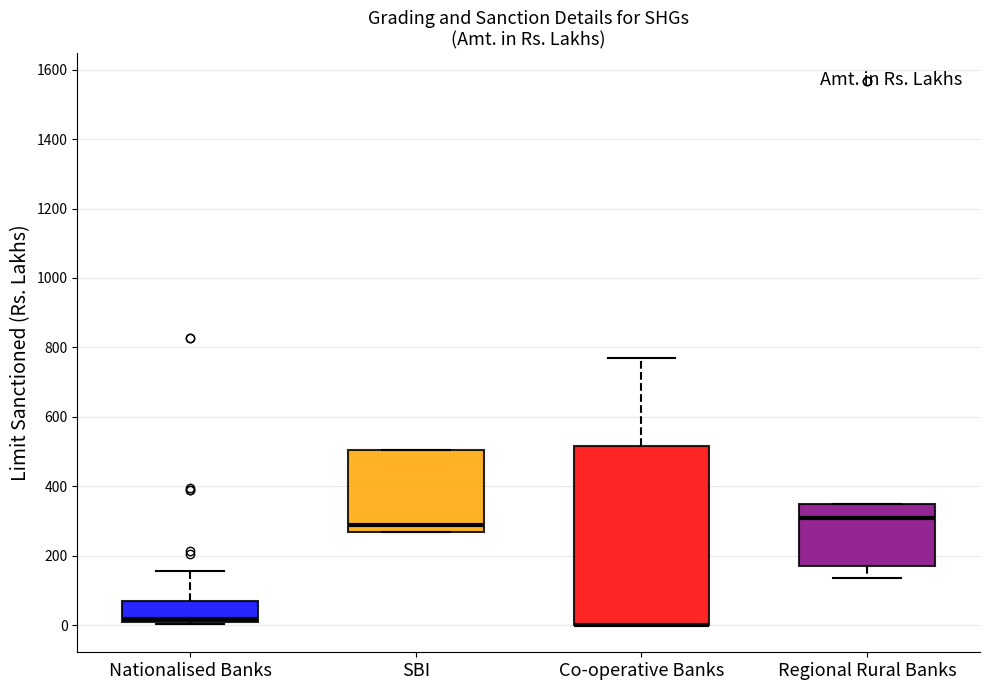

Where does the lower whisker of the box for Regional Rural Banks end on the y-axis? The values are not printed on the chart, so give them approximately, as read against the axis.

140